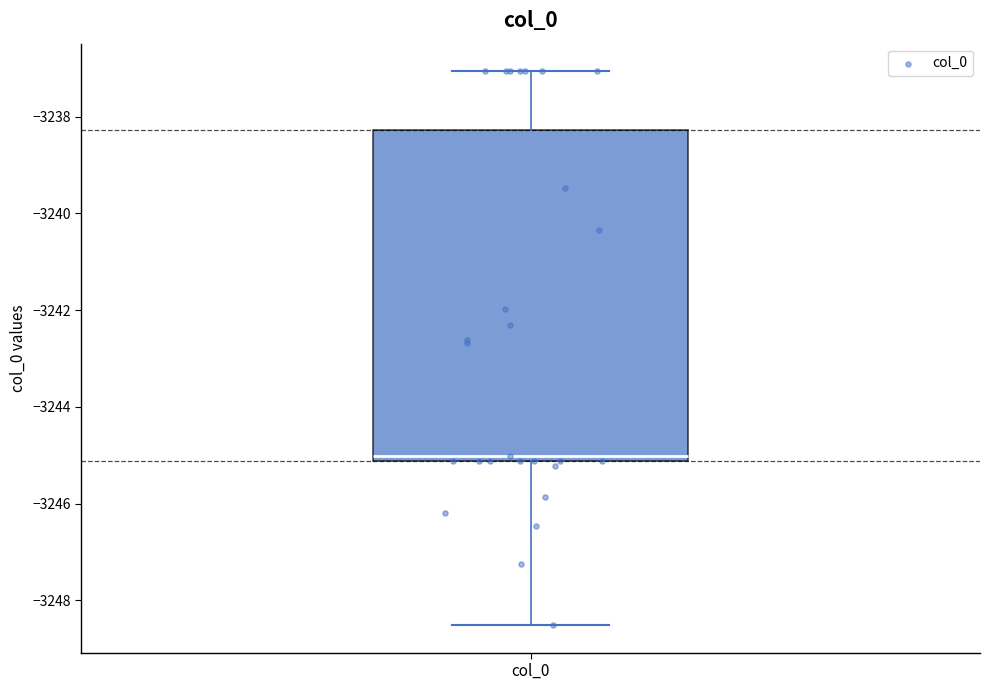

Transcribe this box plot: give where the median line is, the range the box spans, and where the two whiskers end, as read against the y-axis. The values are not printed on the chart, so give them approximately, as read against the axis.

median -3245.0, box -3245.2 to -3238.2, whiskers -3248.6 to -3237.0